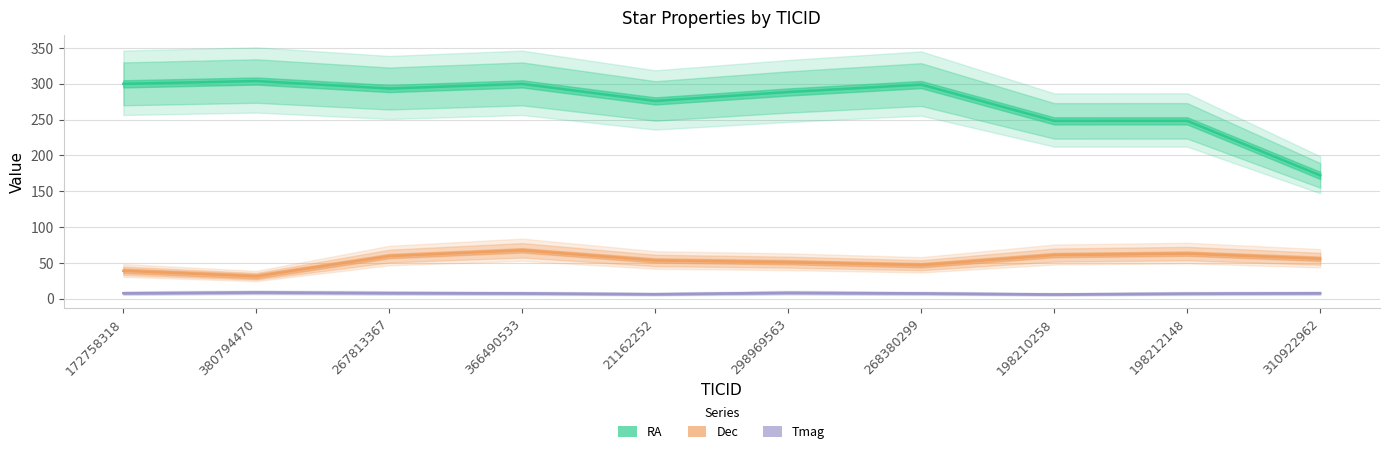

What position from the right is 298969563?

5